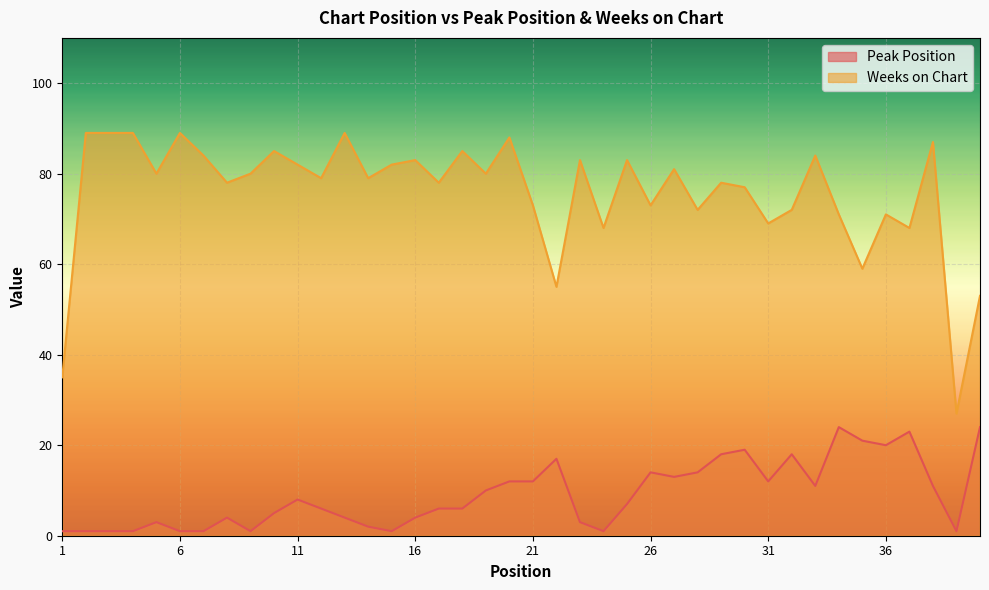

Reading left to right, transcribe all the data shown in this chart.

Peak Position: 1=1	2=1	3=1	4=1	5=3	6=1	7=1	8=4	9=1	10=5	11=8	12=6	13=4	14=2	15=1	16=4	17=6	18=6	19=10	20=12	21=12	22=17	23=3	24=1	25=7	26=14	27=13	28=14	29=18	30=19	31=12	32=18	33=11	34=24	35=21	36=20	37=23	38=11	39=1	40=24
Weeks on Chart: 1=35	2=89	3=89	4=89	5=80	6=89	7=84	8=78	9=80	10=85	11=82	12=79	13=89	14=79	15=82	16=83	17=78	18=85	19=80	20=88	21=73	22=55	23=83	24=68	25=83	26=73	27=81	28=72	29=78	30=77	31=69	32=72	33=84	34=71	35=59	36=71	37=68	38=87	39=27	40=53